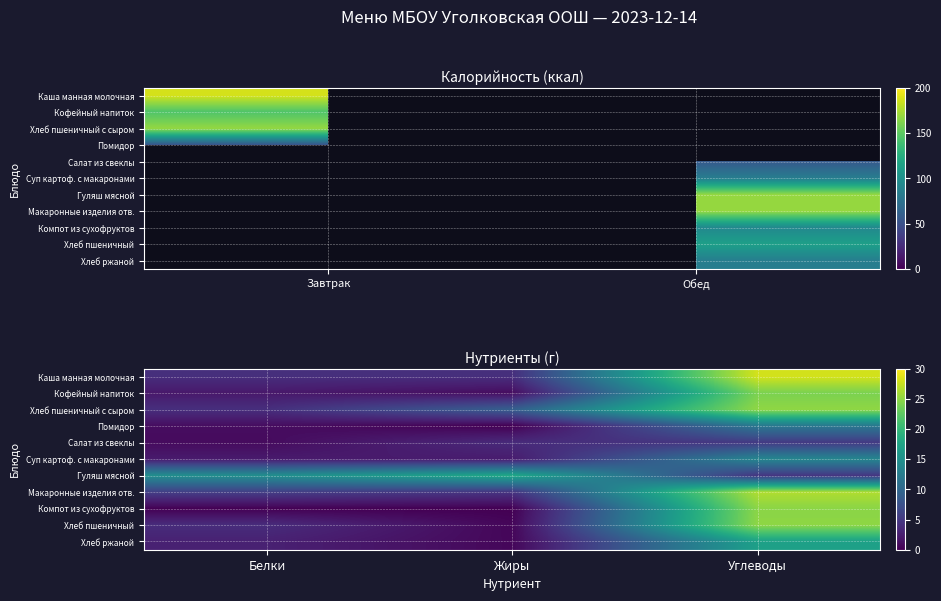

Which series has the largest range (max minus min)?

Компот из сухофруктов